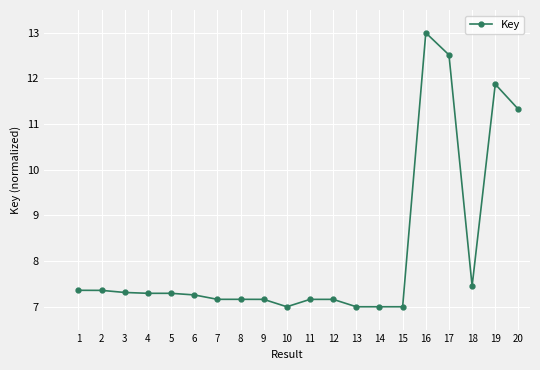

Is it true that the value at 4 is 7.3?

True